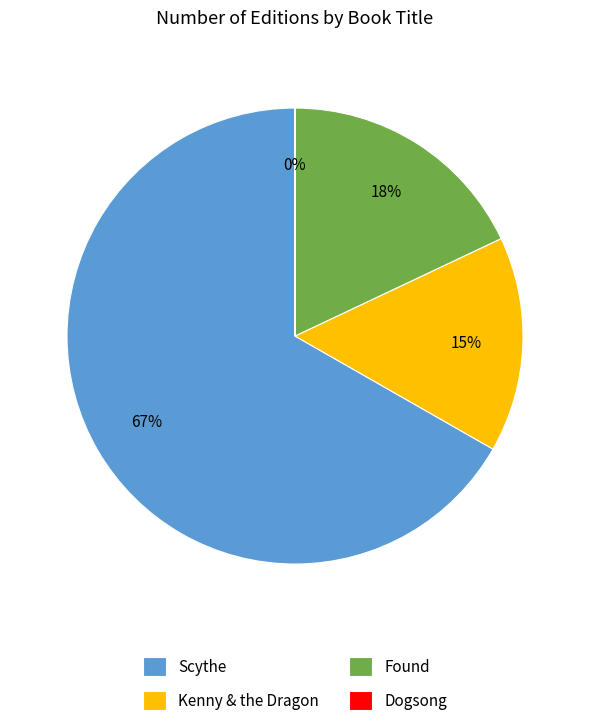

Approximately how many times larger is the value at Found compared to Kenny & the Dragon?

1.2